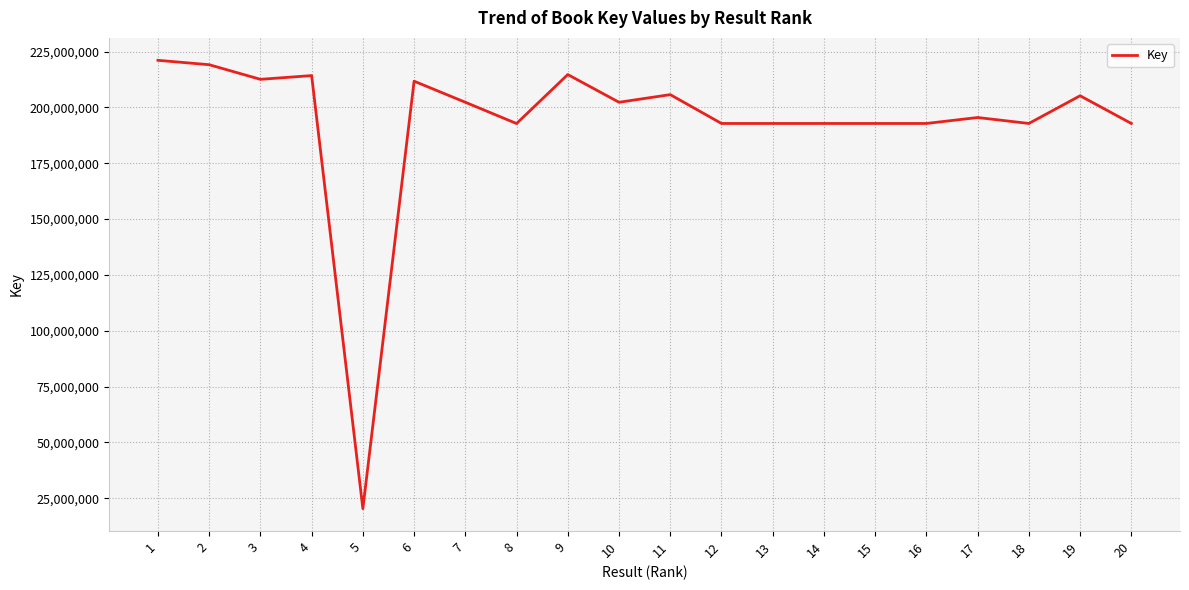

What is the difference between the values at 2 and 20?

26298777